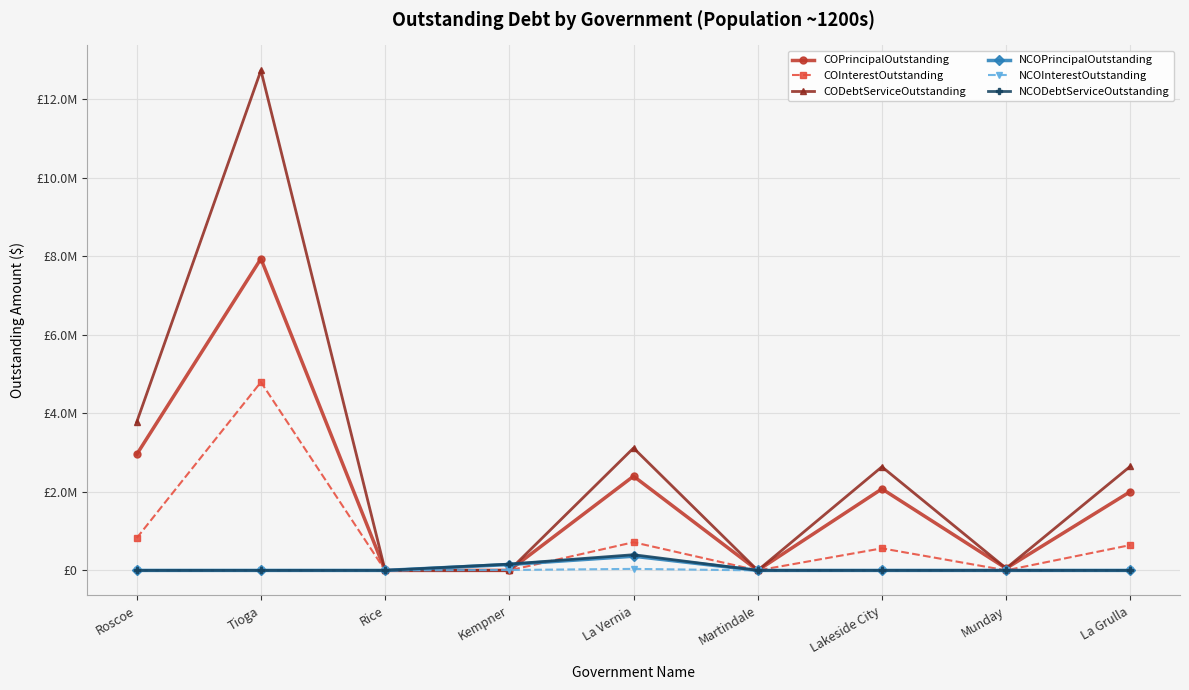

What is the difference between the second highest and second lowest values in the COPrincipalOutstanding series?

2955000.0